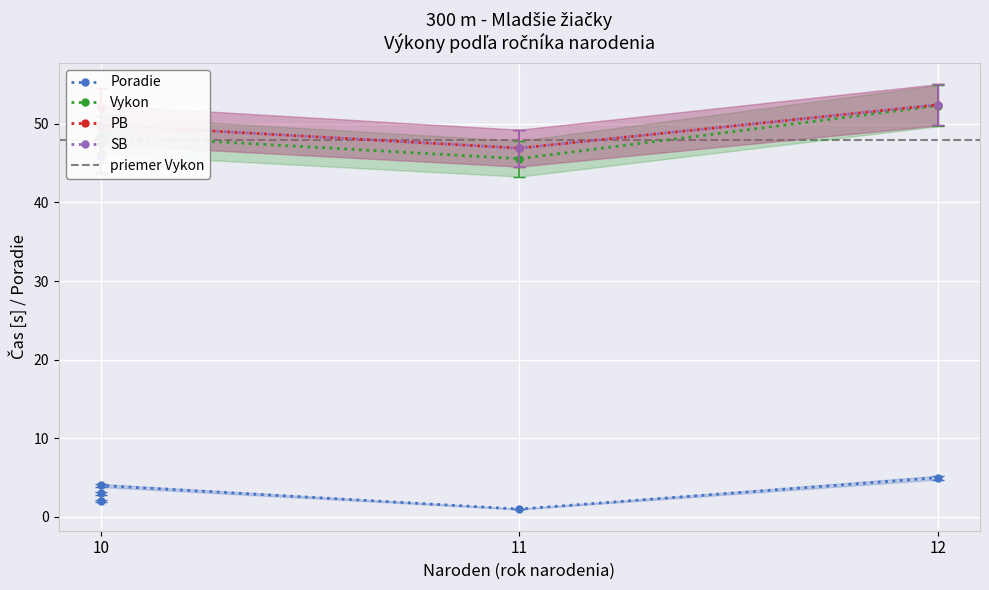

What is the sum of all SB values?

229.0